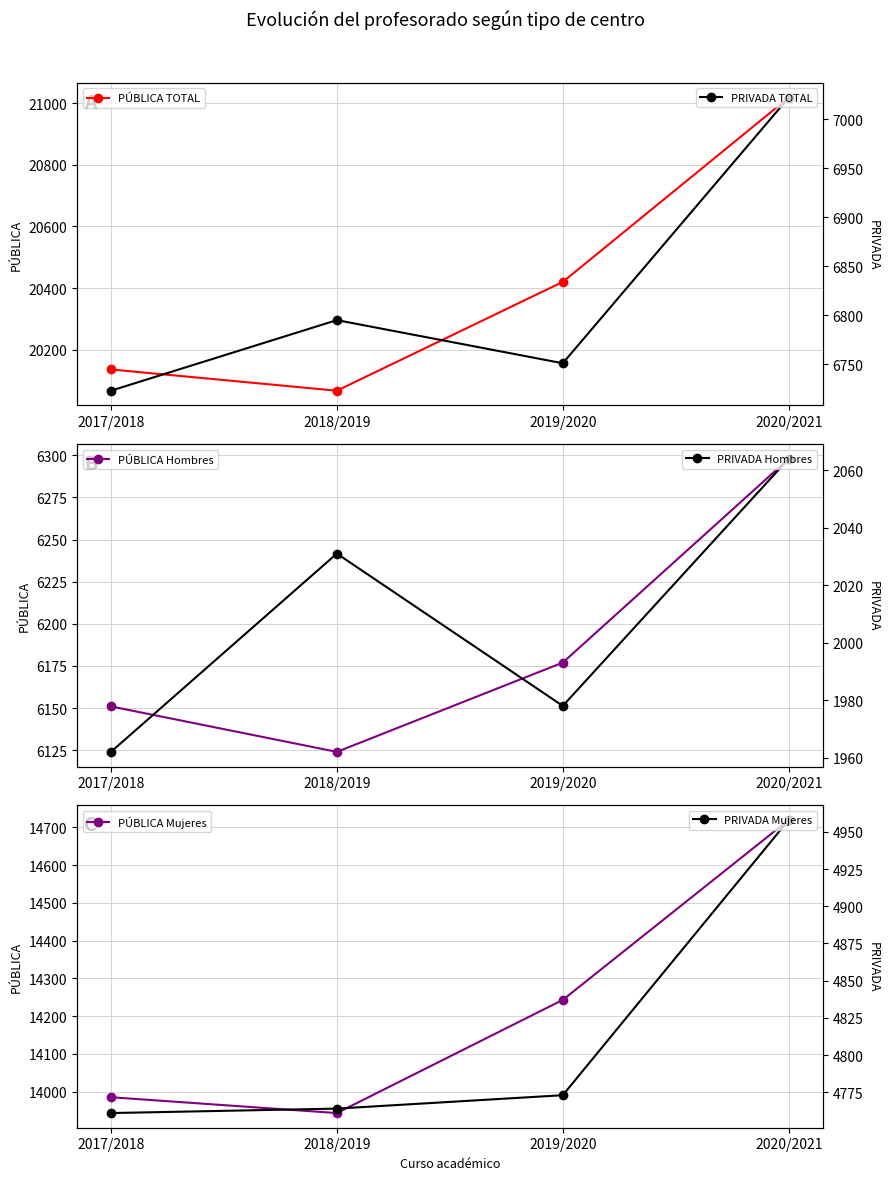

List the series in order of their peak value, lowest first.

PRIVADA Hombres, PRIVADA Mujeres, PÚBLICA Hombres, PRIVADA TOTAL, PÚBLICA Mujeres, PÚBLICA TOTAL